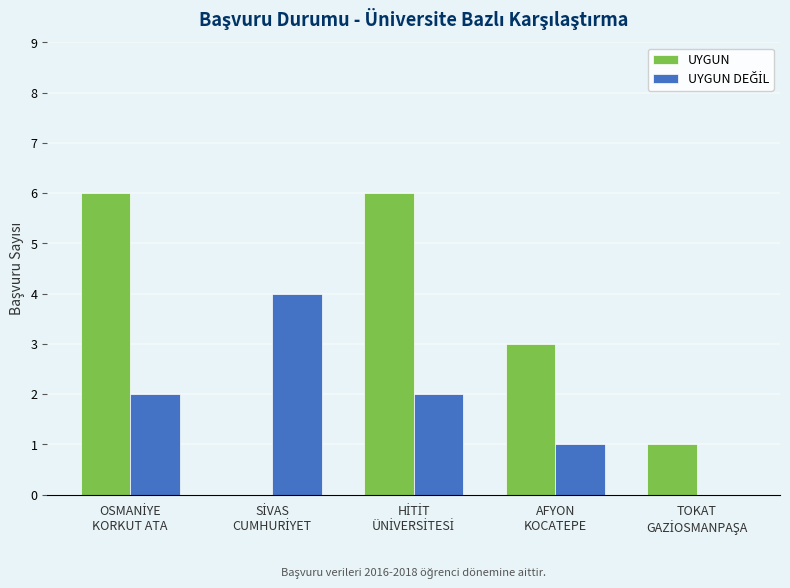

Which series has the largest total across all categories?

UYGUN